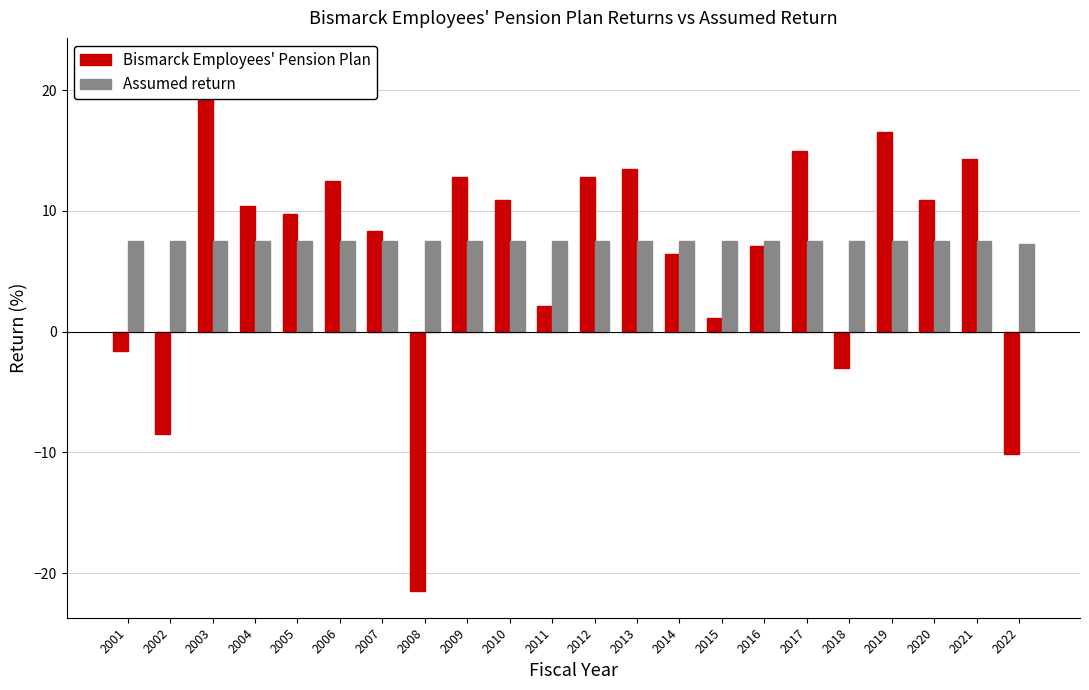

Between 2013 and 2020, which series saw the biggest shift?

Bismarck Employees' Pension Plan